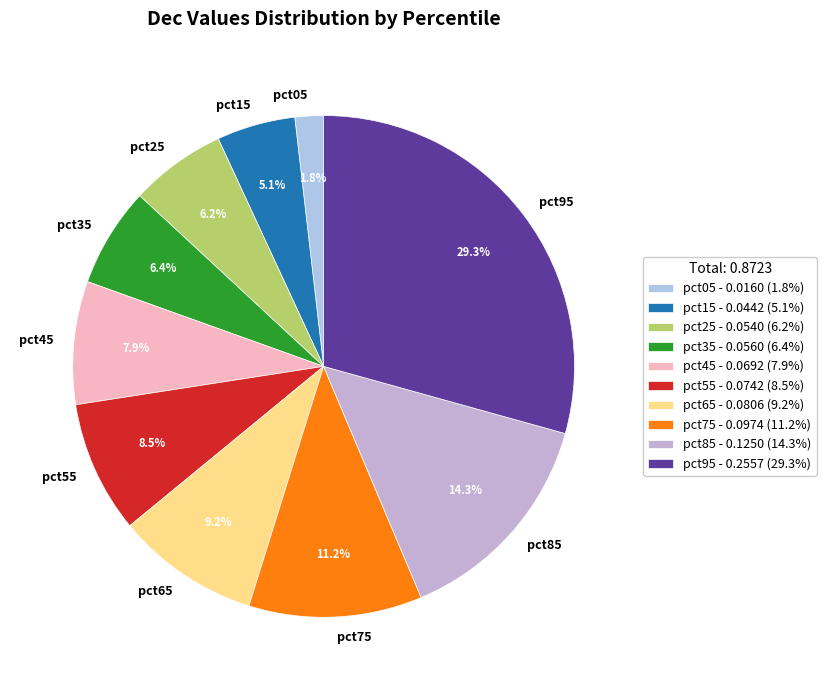

To the nearest percent, what is the average slice percentage?

10%